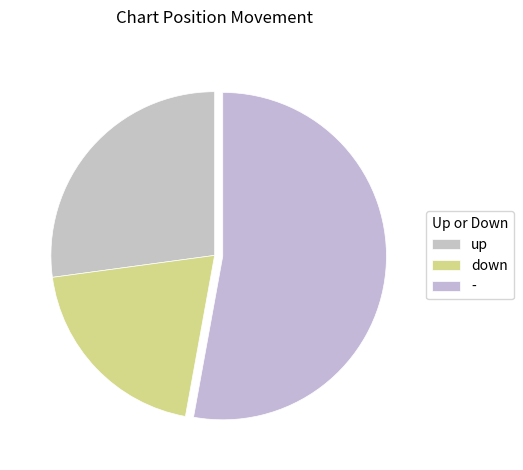

How many segments does this pie chart have?

3